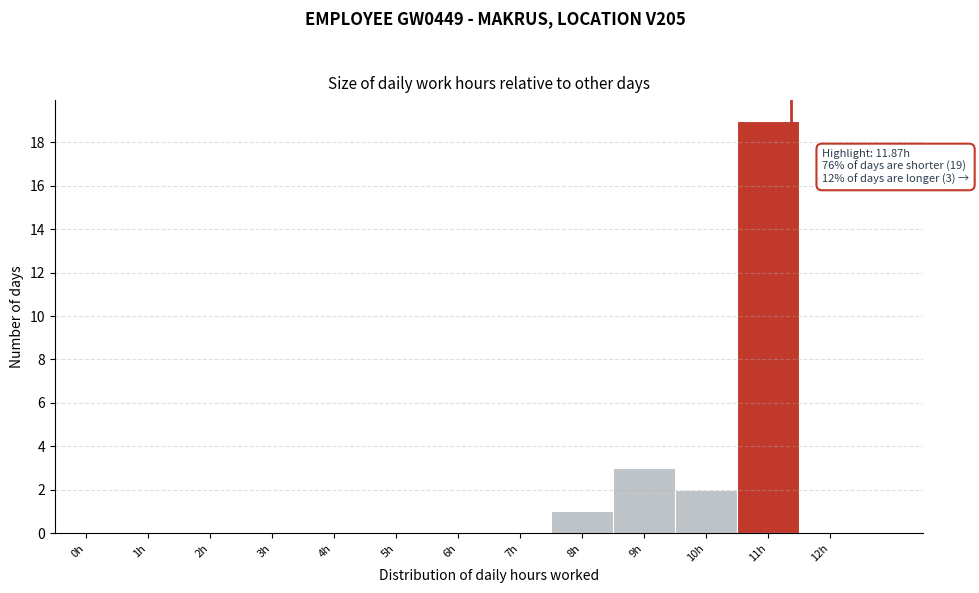

The chart shows a value of 2 at 10h. True or false?

True